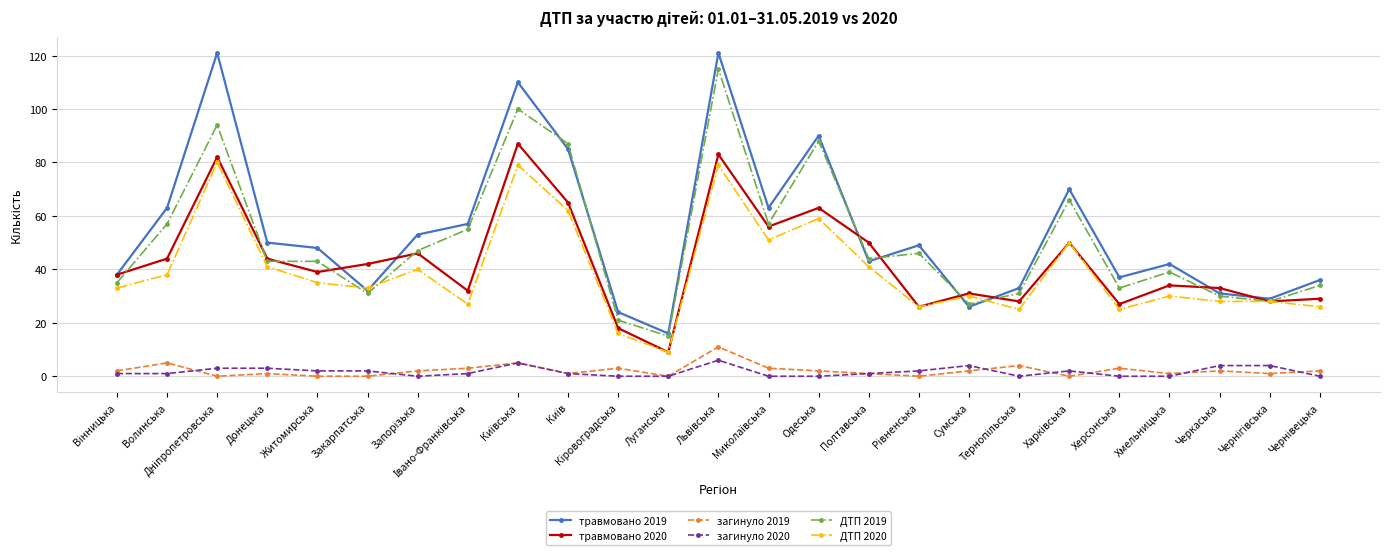

What is the label of the 5th point from the left?

Житомирська